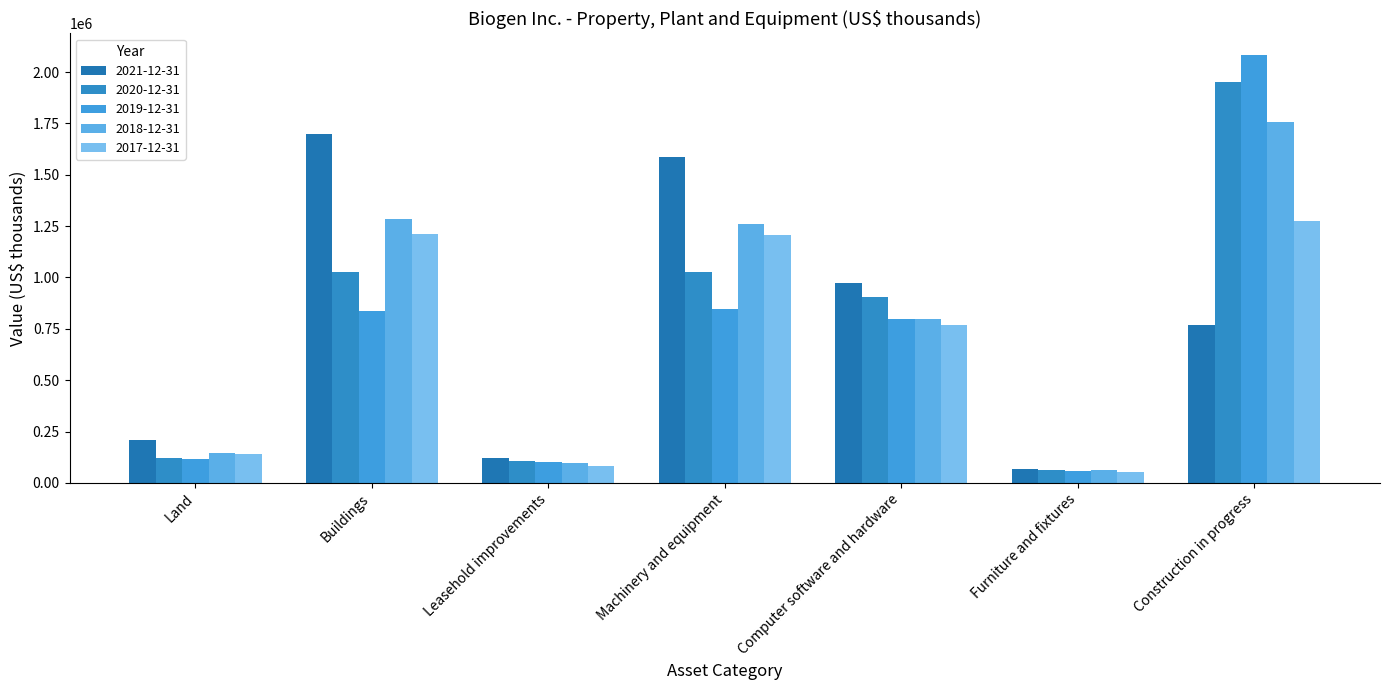

What is the minimum value for 2020-12-31?

62500